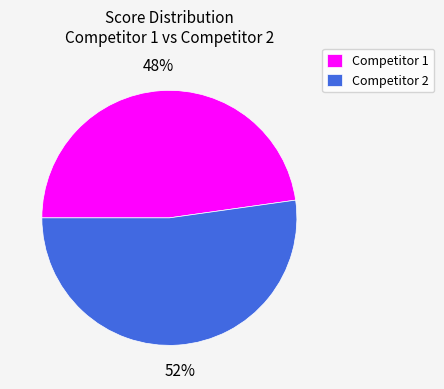

Which category has the biggest portion of the pie?

Competitor 2